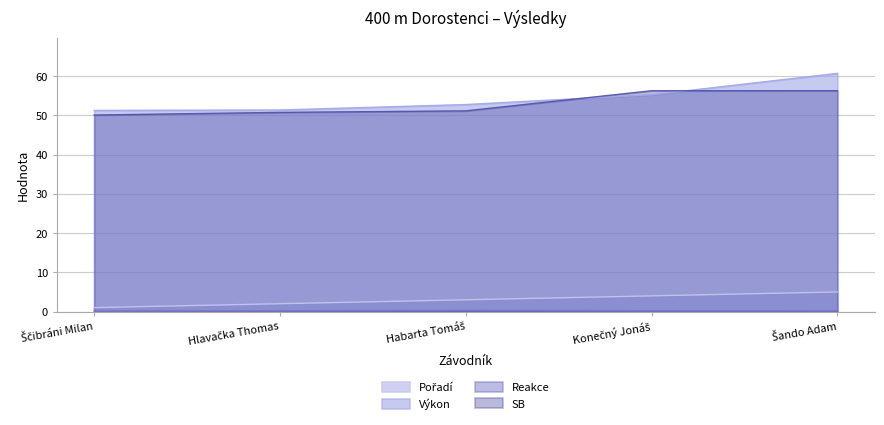

True or false: SB has more than 1 points higher than both neighbors.

False